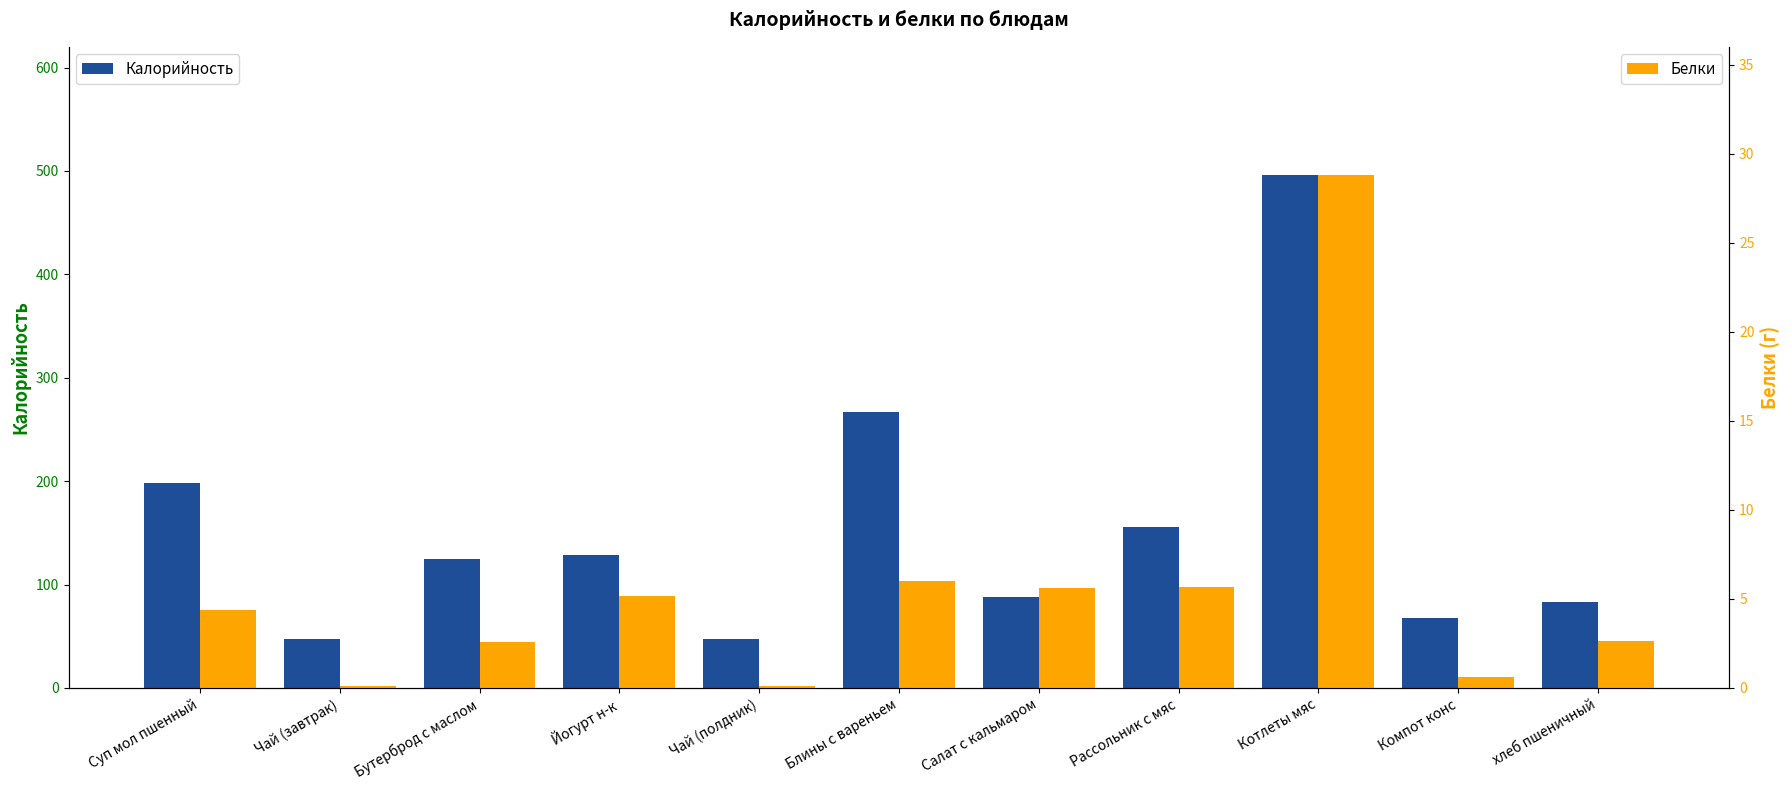

What is the total value across all series at Рассольник с мяс?

161.7